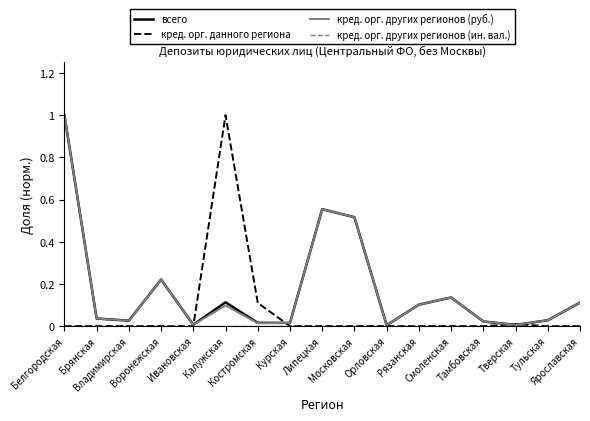

What is the maximum value shown in the chart?

1.0